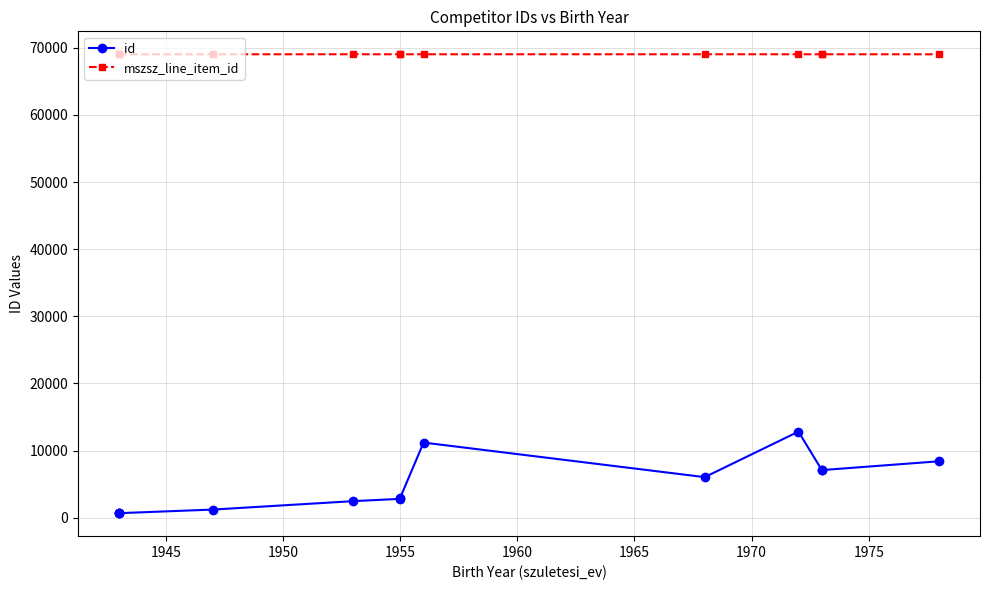

True or false: mszsz_line_item_id and id cross at least once.

False